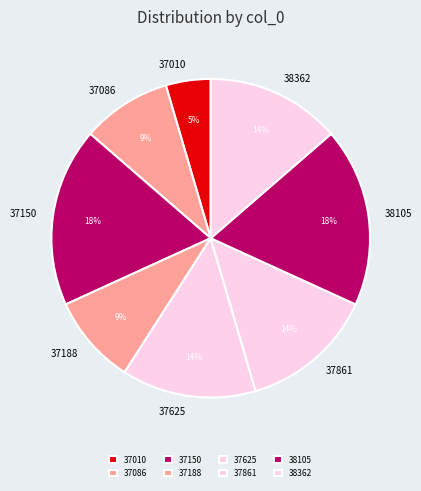

Approximately how many times larger is the value at 37150 compared to 37086?

2.0